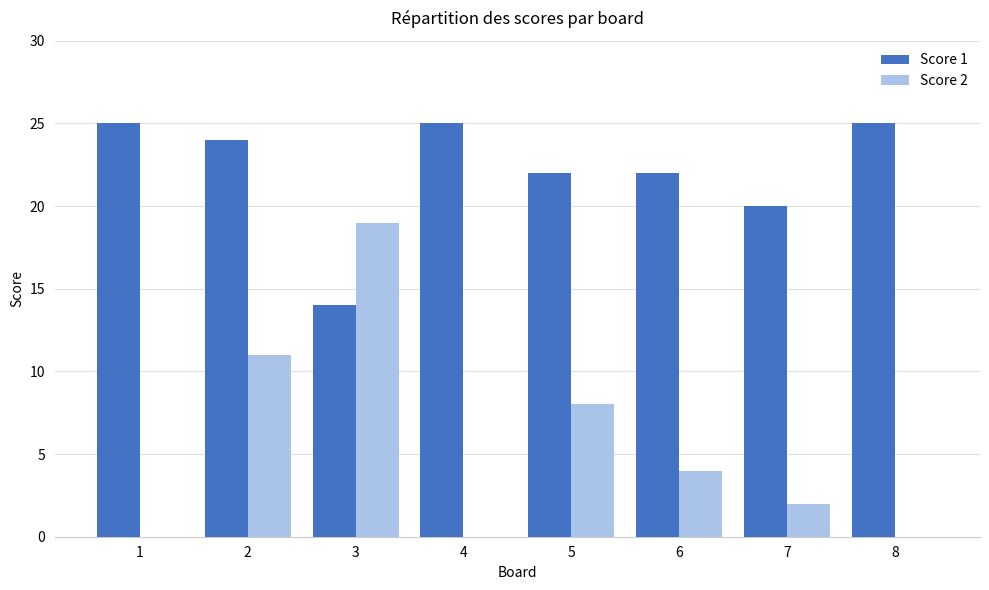

What is the greatest value displayed?

25